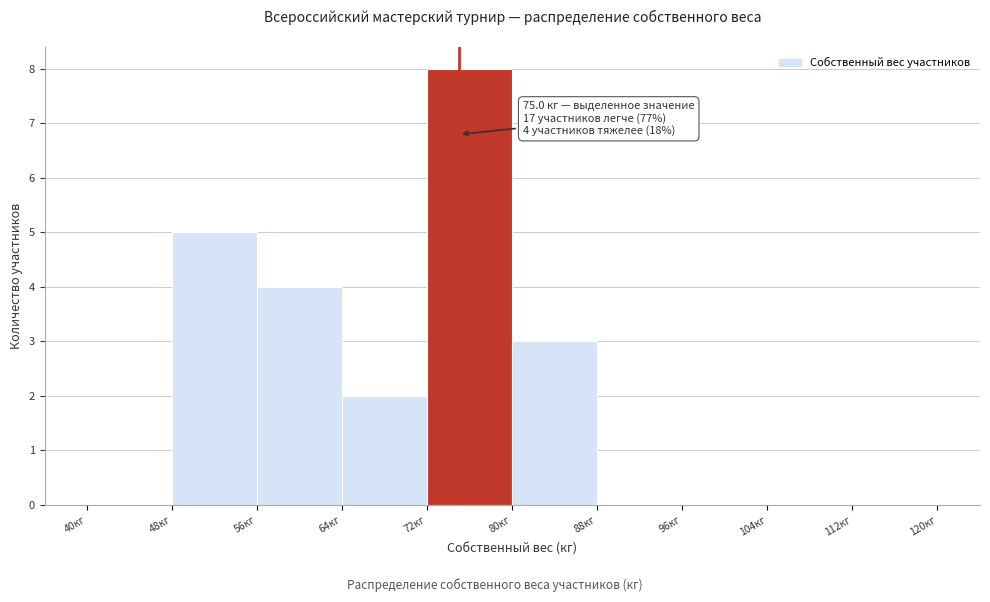

Which range on the x-axis has the tallest bar?

72 to 80